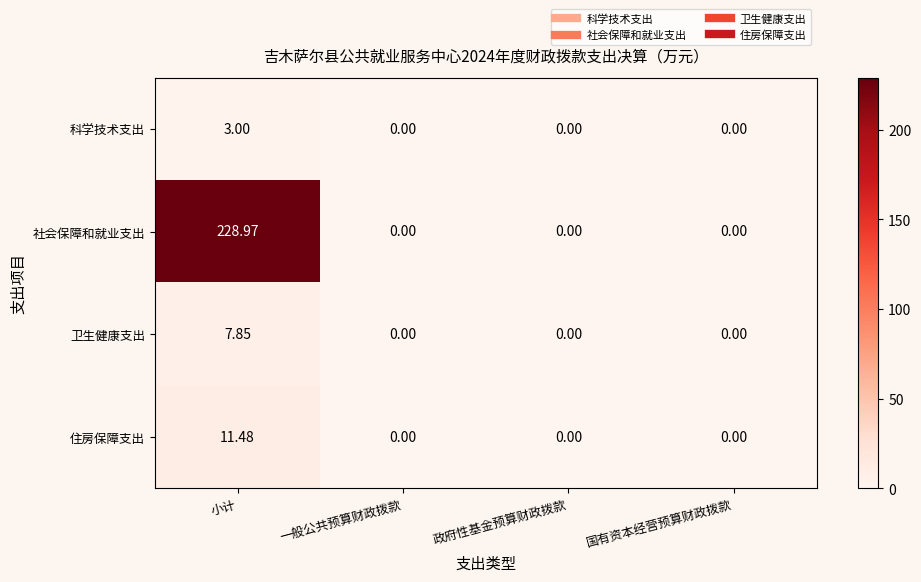

Rank the series by their maximum value, from highest to lowest.

社会保障和就业支出, 住房保障支出, 卫生健康支出, 科学技术支出